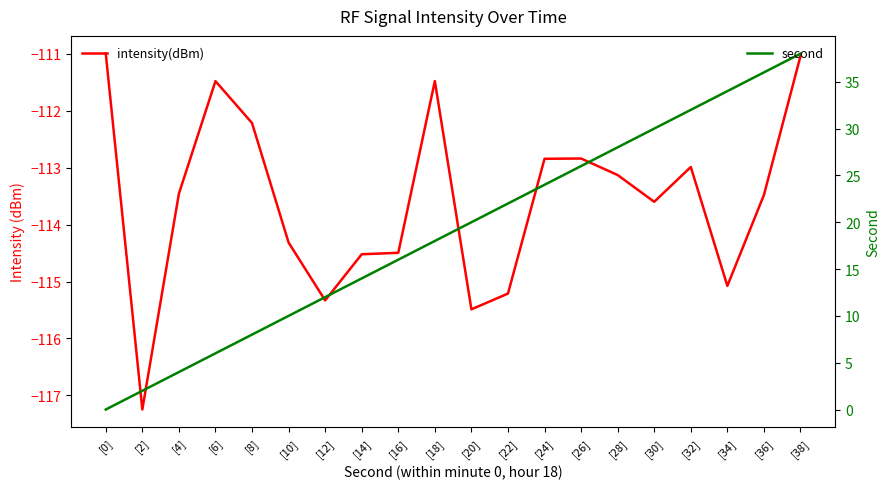

What is the greatest value displayed?

38.0